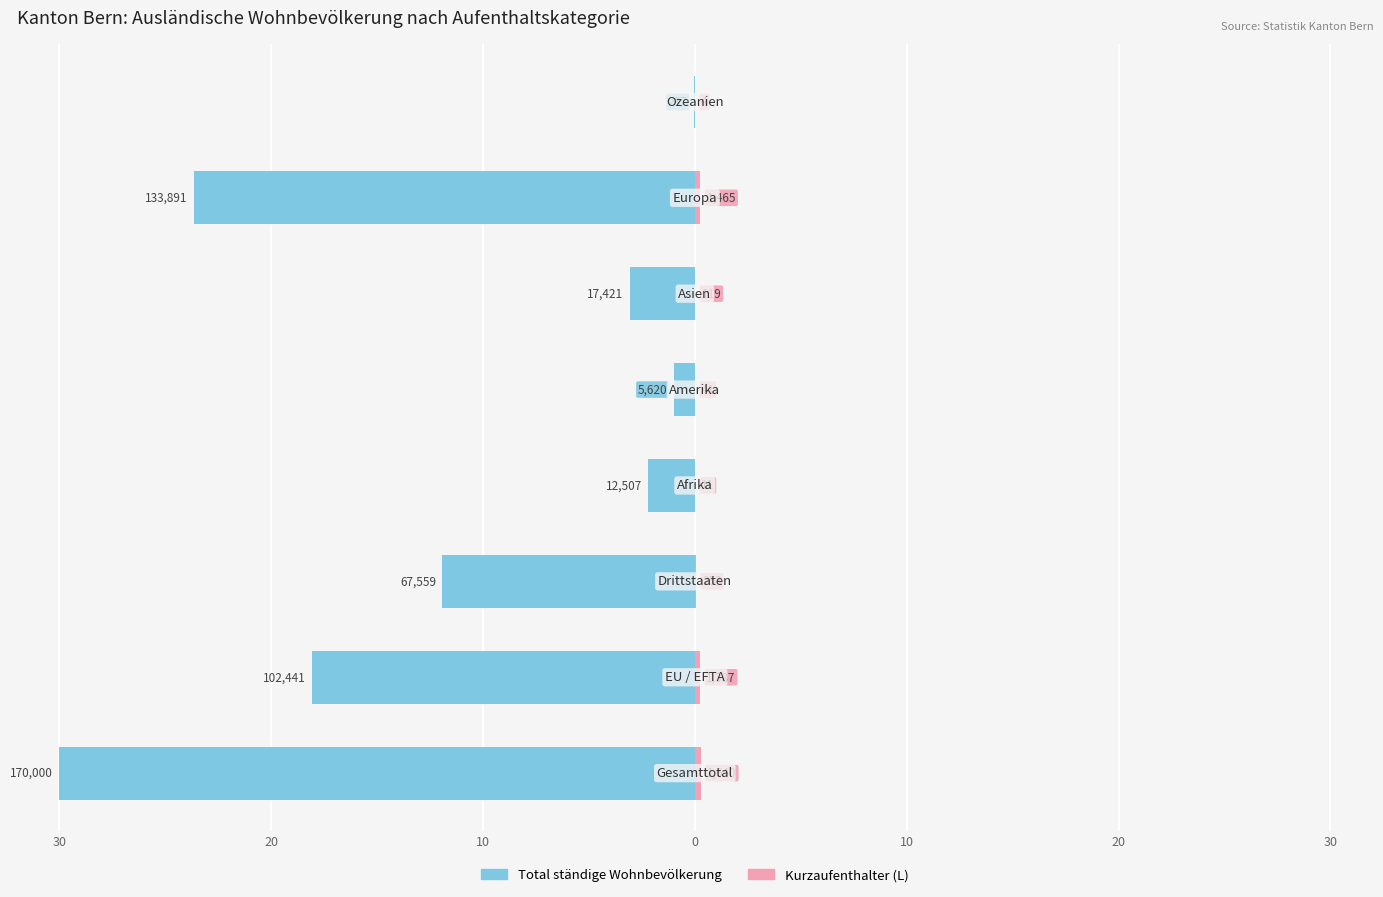

Is the value of Kurzaufenthalter (L) at 7 greater than the value of Total ständige at 20?

Yes